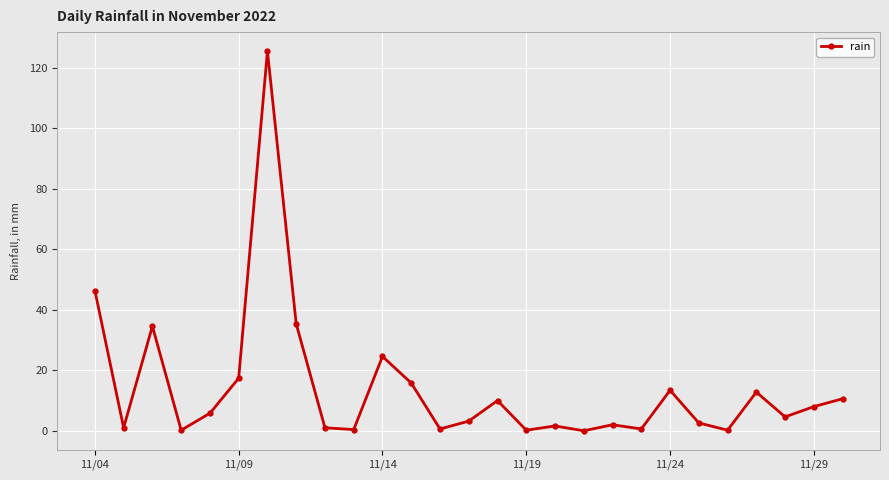

True or false: the data has more than 2 interior local peaks.

True